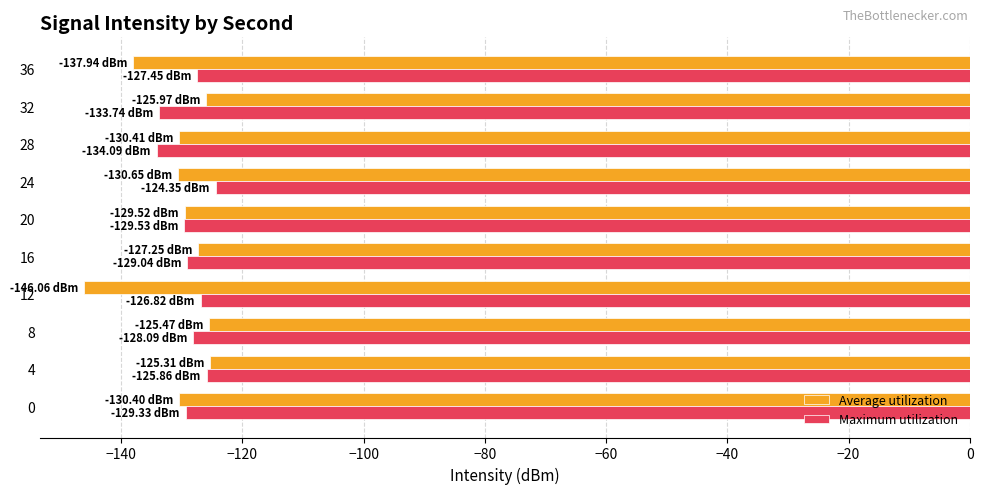

Rank the series at 24 from lowest to highest value.

Average utilization, Maximum utilization